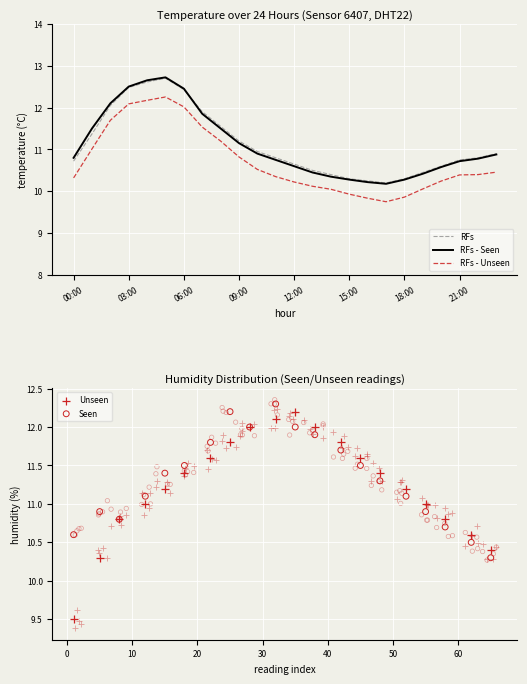

True or false: RFs - Unseen has a value of 6.4 at 06:00.

False